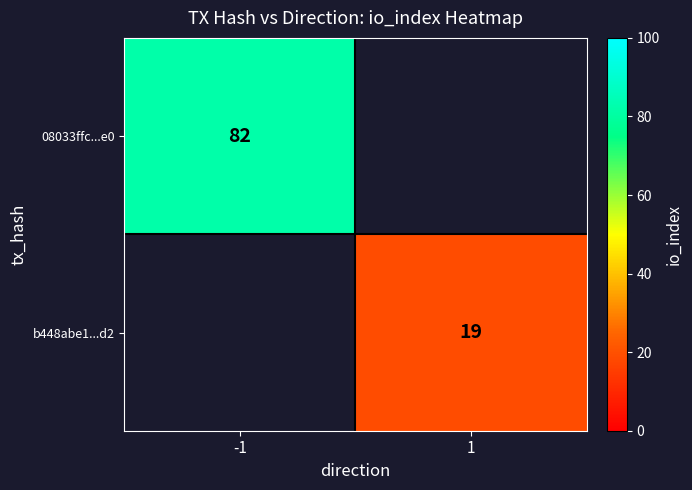

True or false: b448abe1...d2 has a value of 19 at 1.

True